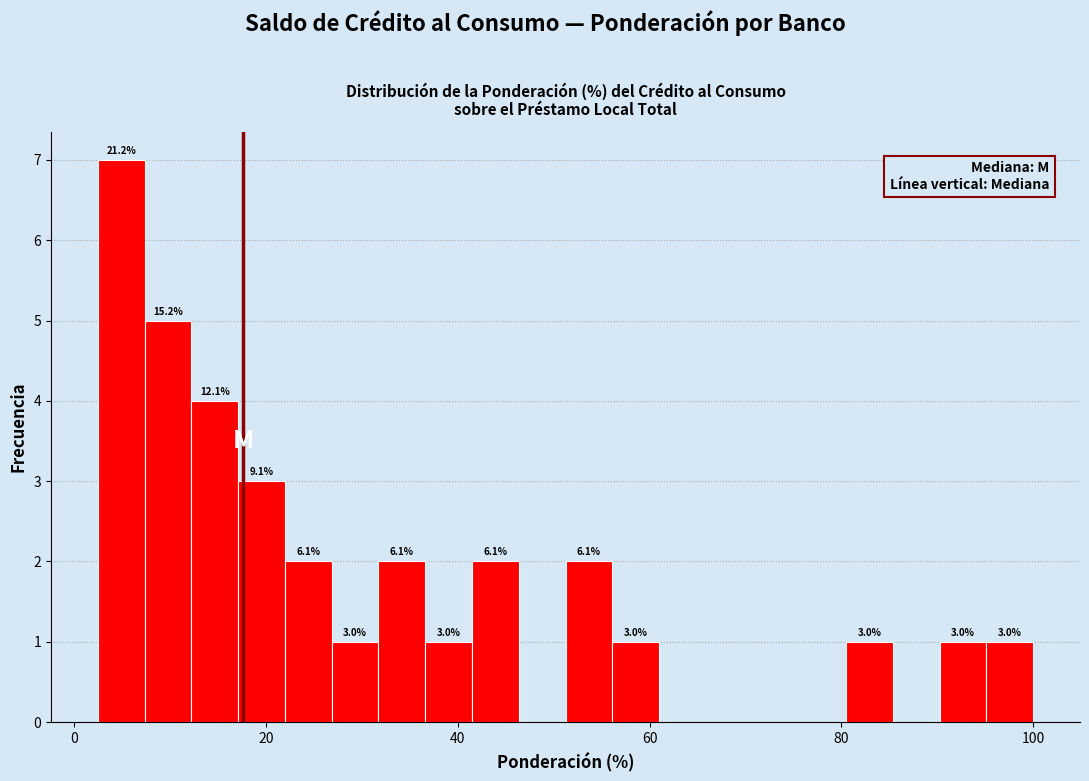

Read against the x-axis, roughly where is the centre of the tallest bar?

4